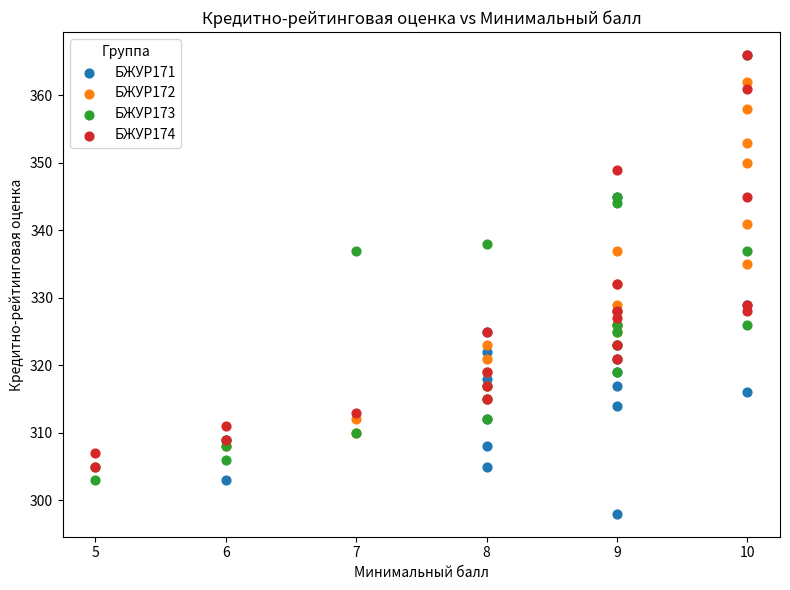

Which series has the widest spread of Y values?

БЖУР171